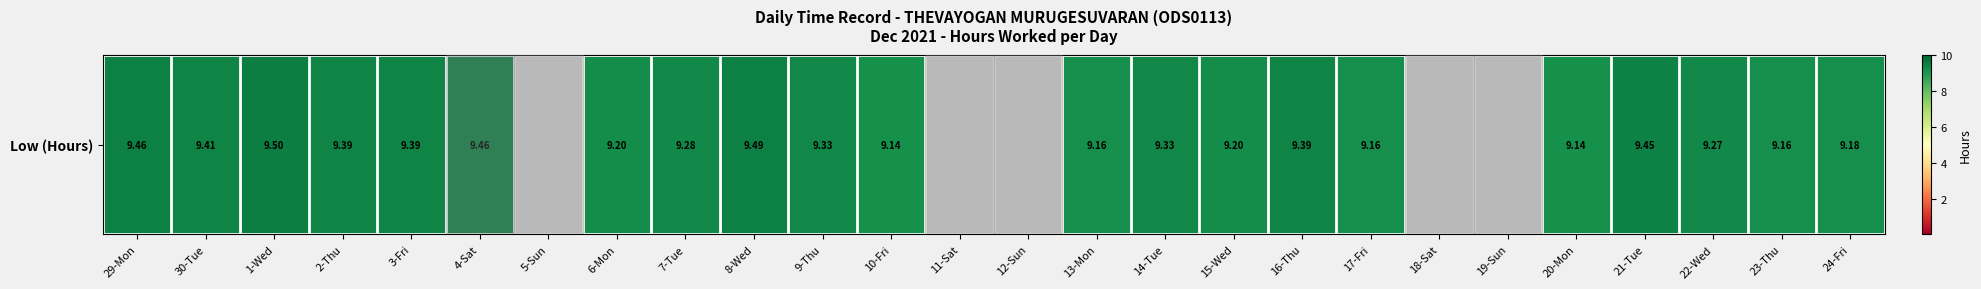

Read the value at 13-Mon.

9.2